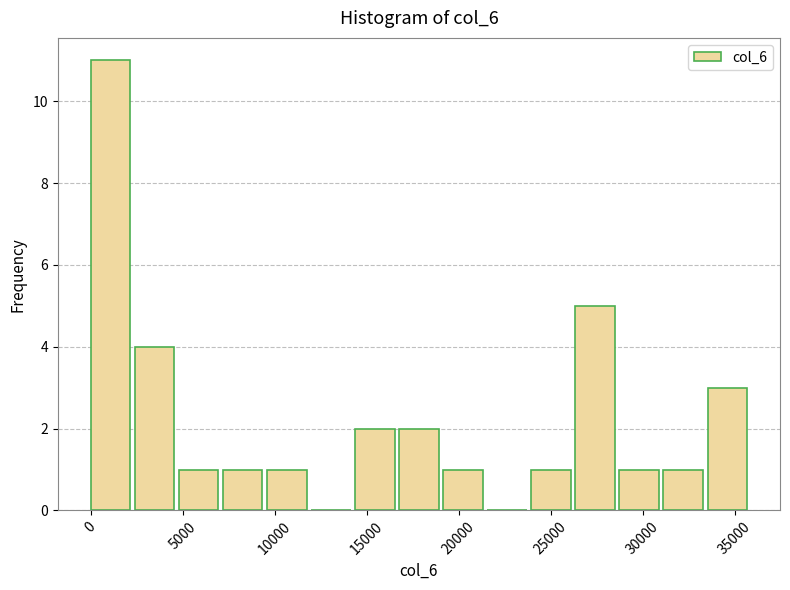

Reading left to right, list every bar in this chart as the range it spans on the x-axis followed by its height. Neither the bar edges nor the heights are printed on the chart, so give them approximately, as read against the axes.

0 to 2500: 11
2500 to 5000: 4
5000 to 7000: 1
7000 to 9500: 1
9500 to 12000: 1
12000 to 14500: 0
14500 to 17000: 2
17000 to 19000: 2
19000 to 21500: 1
21500 to 24000: 0
24000 to 26500: 1
26500 to 28500: 5
28500 to 31000: 1
31000 to 33500: 1
33500 to 36000: 3